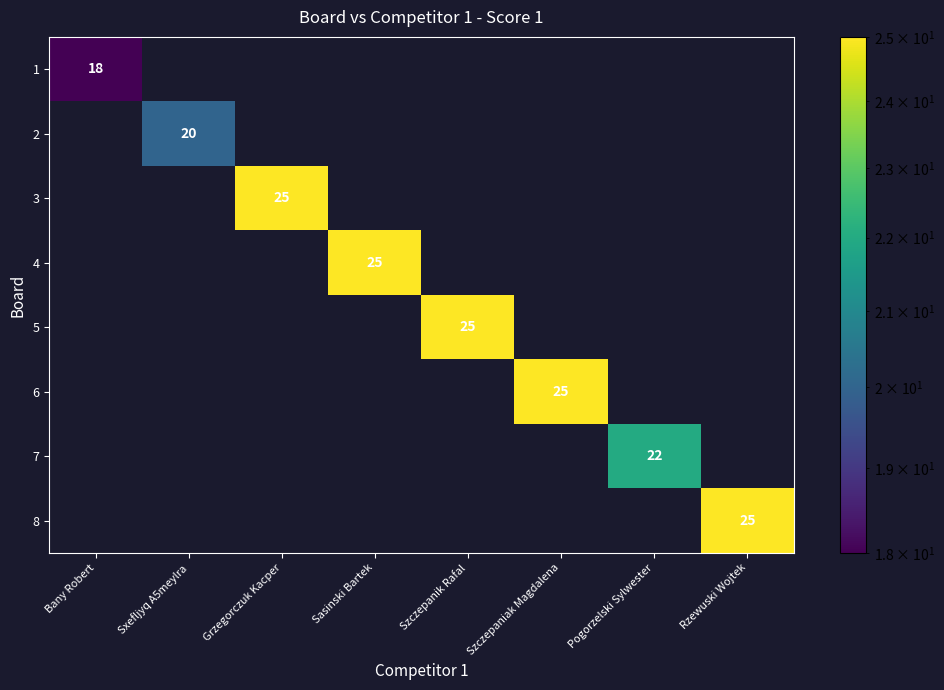

At which category does the chart reach its minimum across all series?

Sxefljyq A5meylra